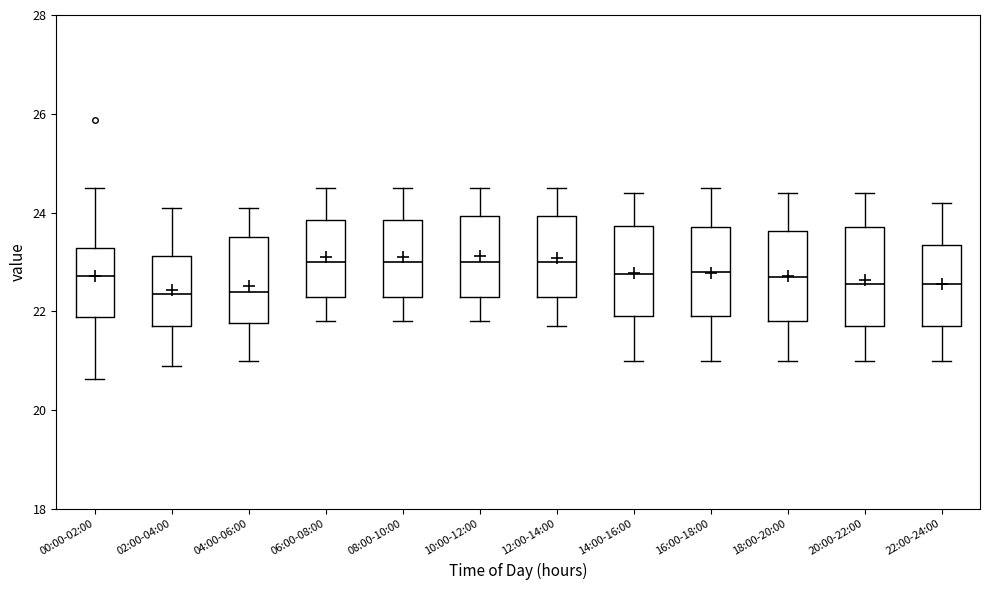

Reading left to right, read every box against the y-axis: the position of its median line, the range the box covers, and the ends of its whiskers. The values are not printed on the chart, so give them approximately, as read against the axis.

00:00-02:00: median 22.8, box 21.8 to 23.2, whiskers 20.6 to 24.6
02:00-04:00: median 22.4, box 21.8 to 23.2, whiskers 21.0 to 24.2
04:00-06:00: median 22.4, box 21.8 to 23.6, whiskers 21.0 to 24.2
06:00-08:00: median 23.0, box 22.4 to 23.8, whiskers 21.8 to 24.6
08:00-10:00: median 23.0, box 22.4 to 23.8, whiskers 21.8 to 24.6
10:00-12:00: median 23.0, box 22.4 to 24.0, whiskers 21.8 to 24.6
12:00-14:00: median 23.0, box 22.4 to 24.0, whiskers 21.8 to 24.6
14:00-16:00: median 22.8, box 22.0 to 23.8, whiskers 21.0 to 24.4
16:00-18:00: median 22.8, box 22.0 to 23.8, whiskers 21.0 to 24.6
18:00-20:00: median 22.8, box 21.8 to 23.6, whiskers 21.0 to 24.4
20:00-22:00: median 22.6, box 21.8 to 23.8, whiskers 21.0 to 24.4
22:00-24:00: median 22.6, box 21.8 to 23.4, whiskers 21.0 to 24.2